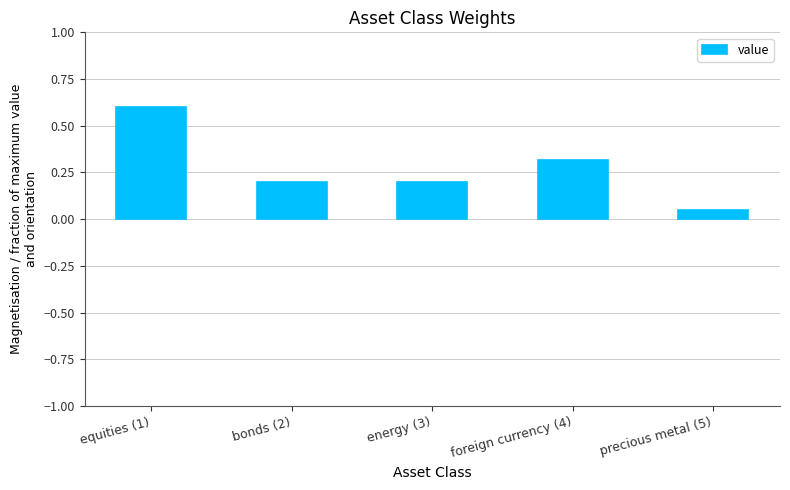

What is the sum of all values?

1.4